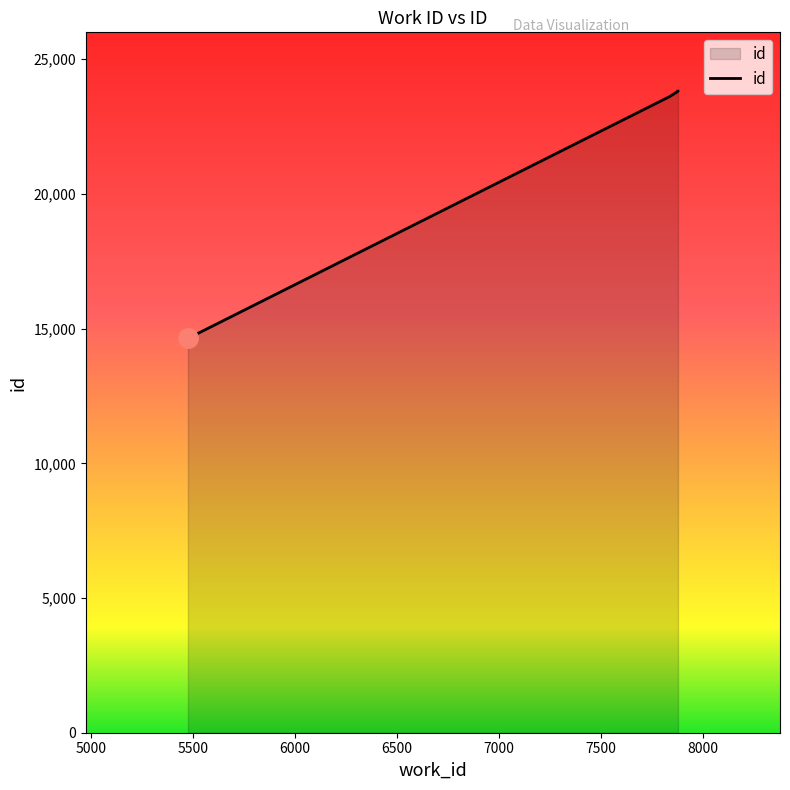

Reading left to right, what are all the values shown in this chart?

14638	23615	23812	23816